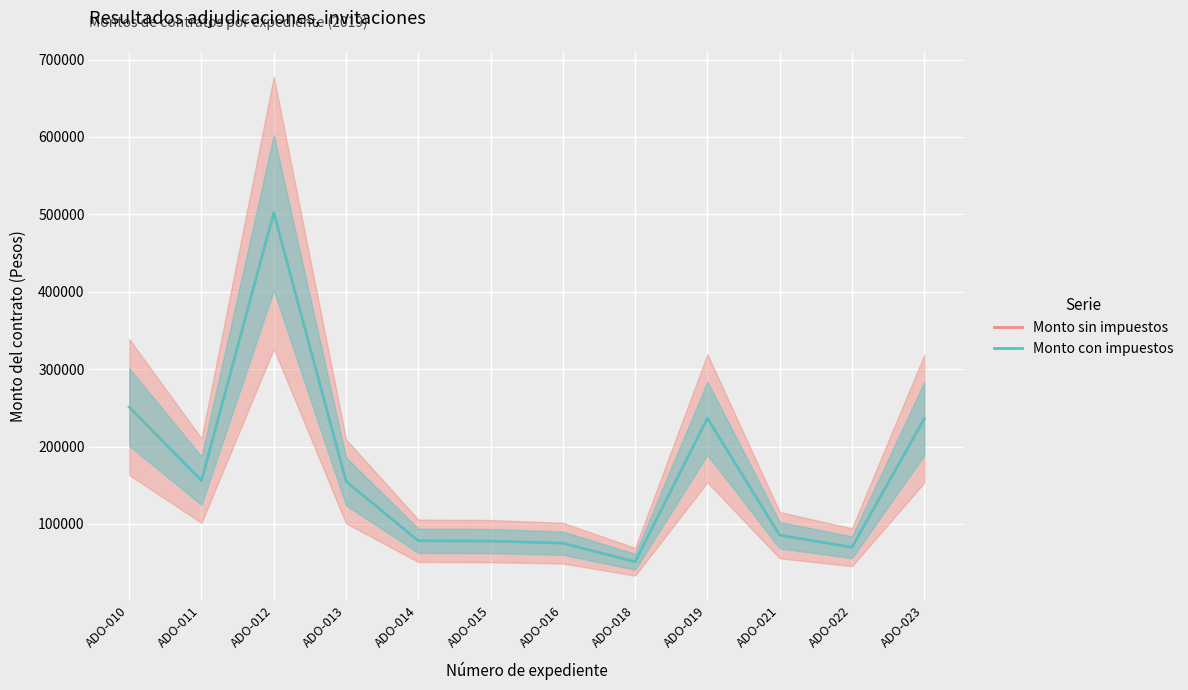

At how many categories does at least one series exceed 355968?

1